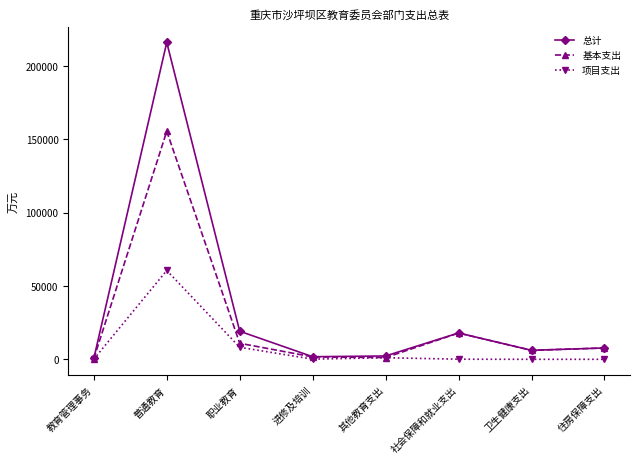

What are all the series names shown in the legend?

总计, 基本支出, 项目支出